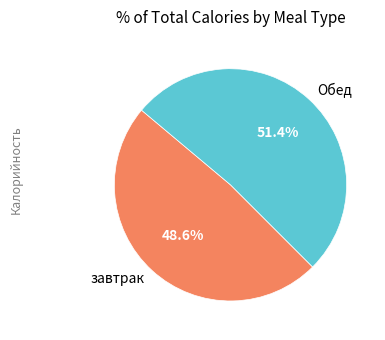

True or false: Обед accounts for 51% of the total.

True